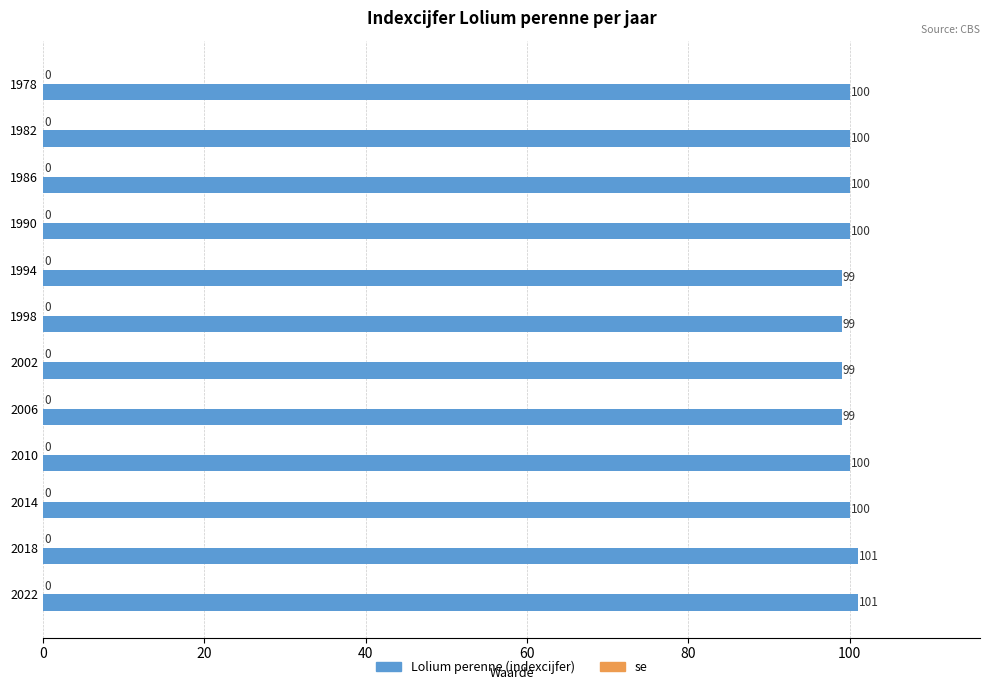

What is the value of the 11th bar from the top?

101